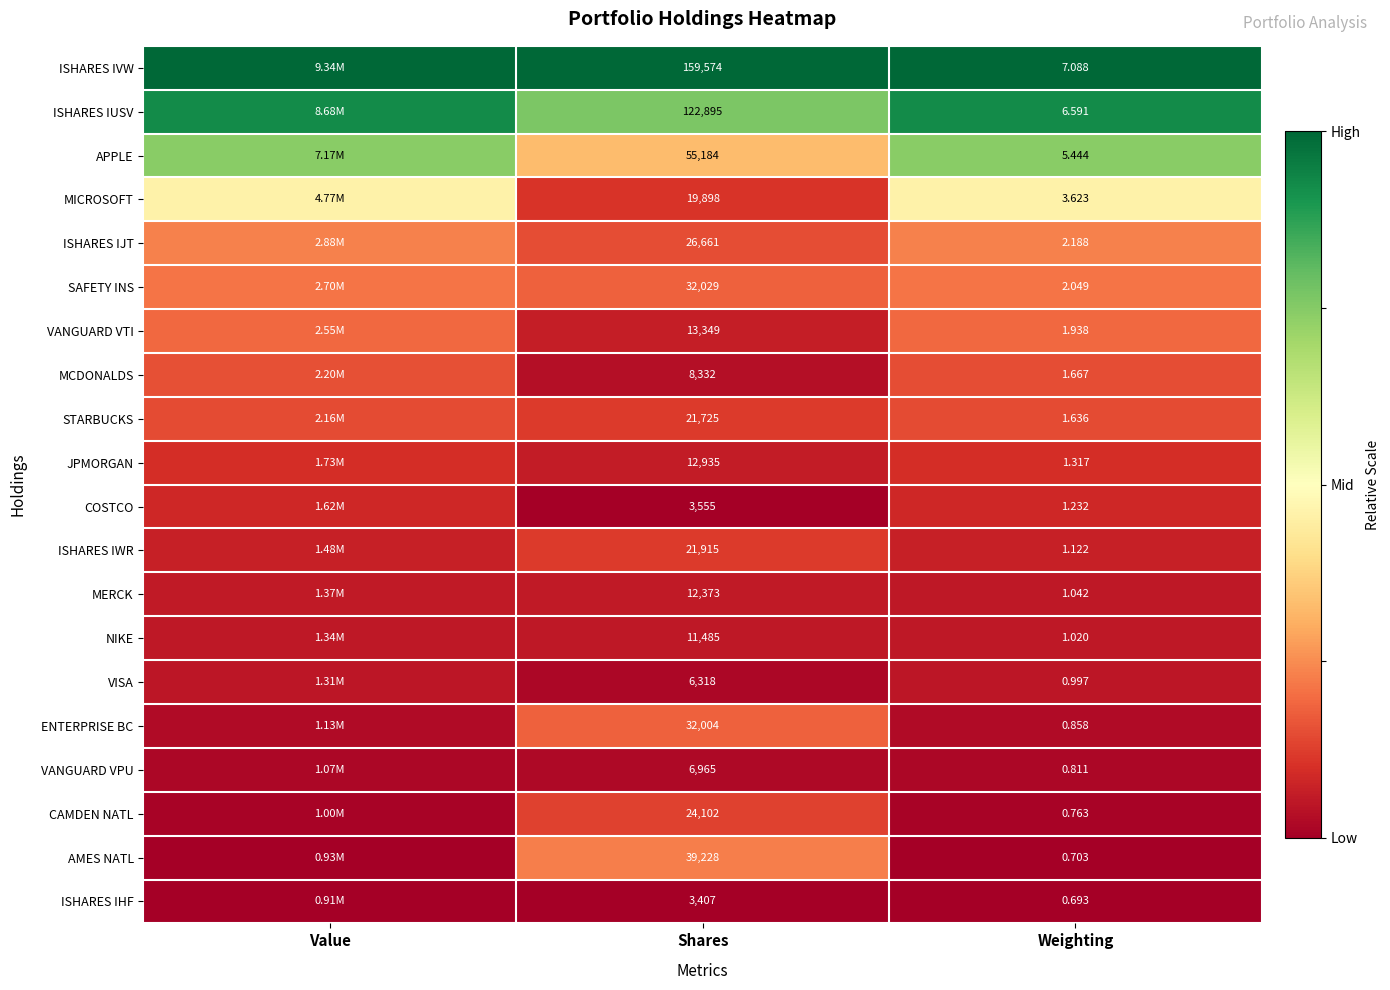

Rank the series at Shares from lowest to highest value.

ISHARES IHF, COSTCO, VISA, VANGUARD VPU, MCDONALDS, NIKE, MERCK, JPMORGAN, VANGUARD VTI, MICROSOFT, STARBUCKS, ISHARES IWR, CAMDEN NATL, ISHARES IJT, ENTERPRISE BC, SAFETY INS, AMES NATL, APPLE, ISHARES IUSV, ISHARES IVW